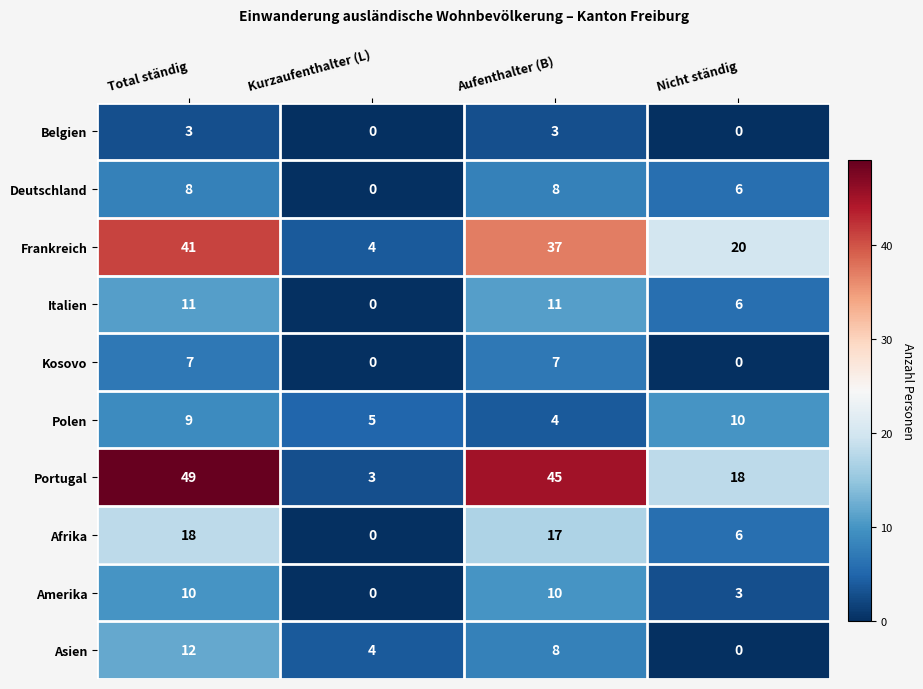

Which label corresponds to the largest value in the chart?

Total ständig